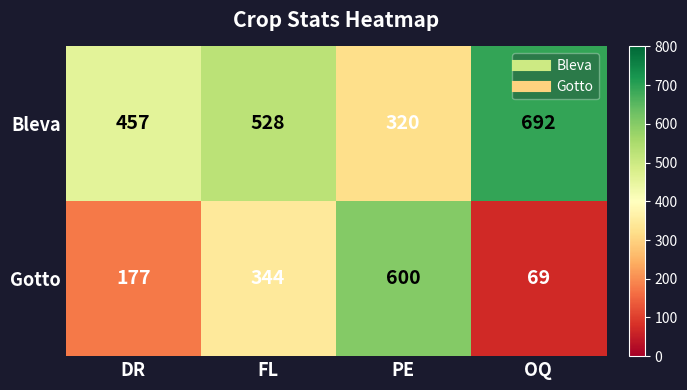

How many series are shown in this chart?

2